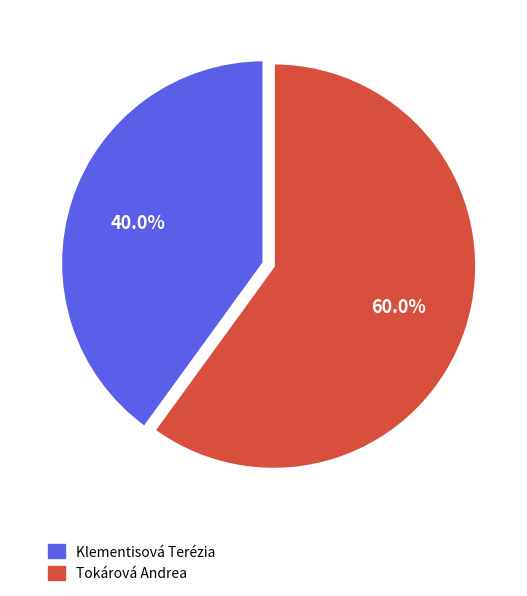

How many segments does this pie chart have?

2